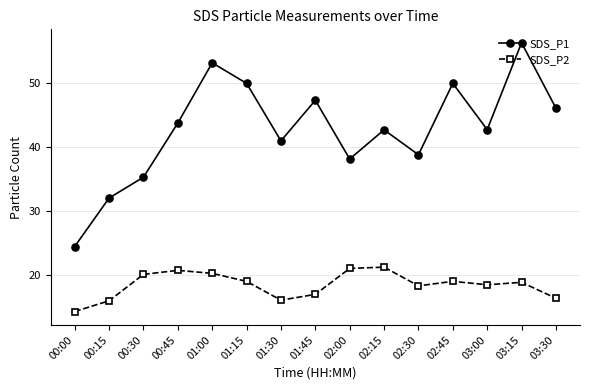

What is the approximate value of SDS_P2 at 02:00?

21.1